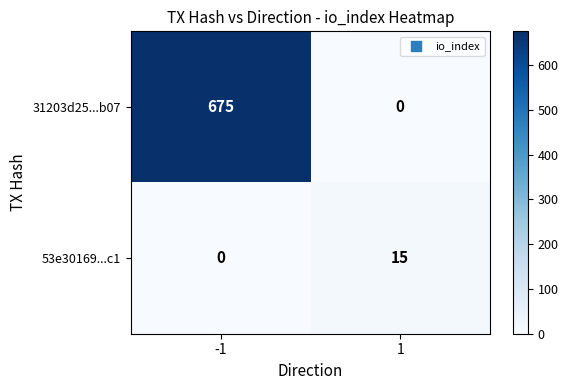

What is the maximum value shown in the chart?

675